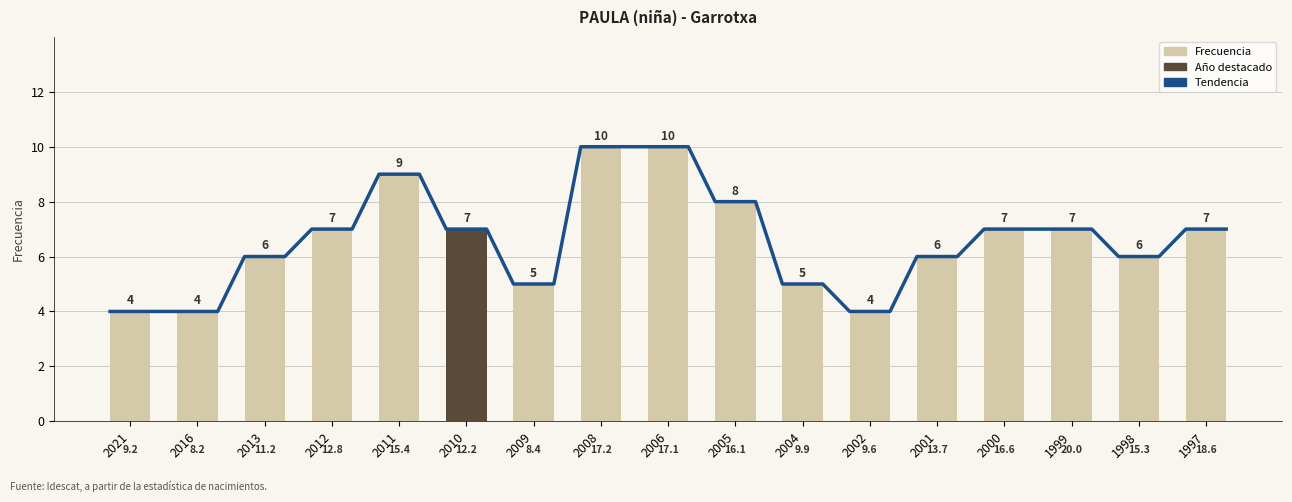

Is it true that the value at 2001 is 6?

True